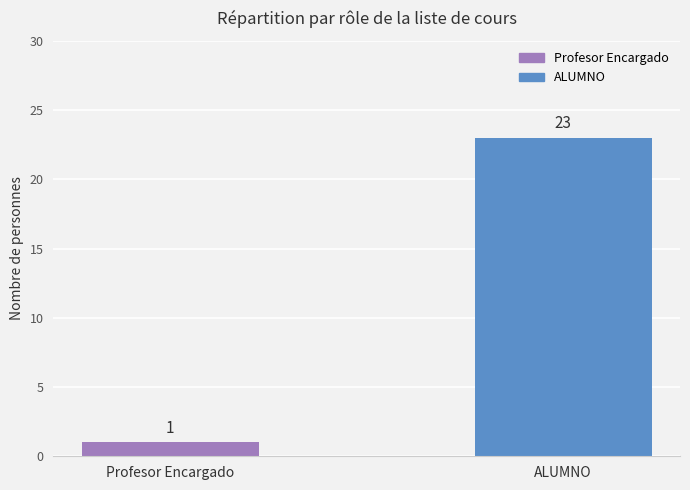

Rank the categories by value from lowest to highest.

Profesor Encargado, ALUMNO